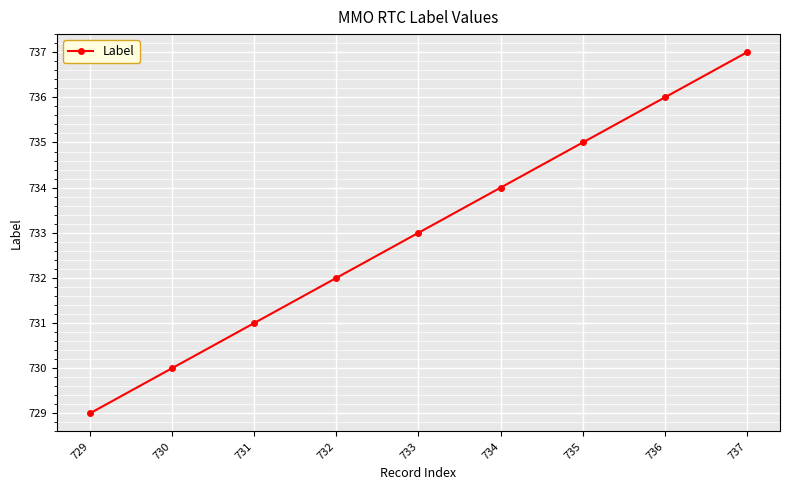

What is the greatest value displayed?

737